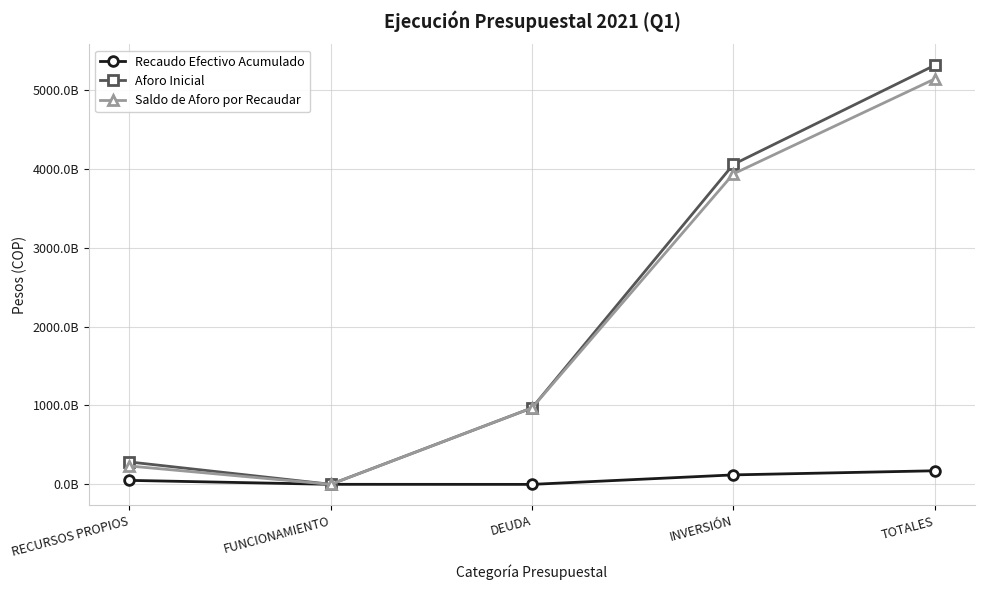

List the series in order of their peak value, lowest first.

Recaudo Efectivo Acumulado, Saldo de Aforo por Recaudar, Aforo Inicial